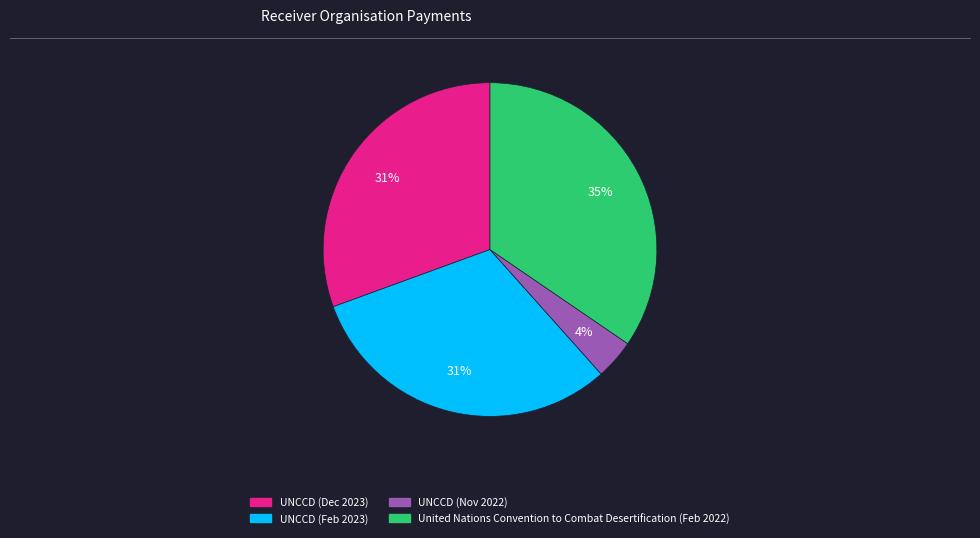

Count the number of slices in the pie.

4